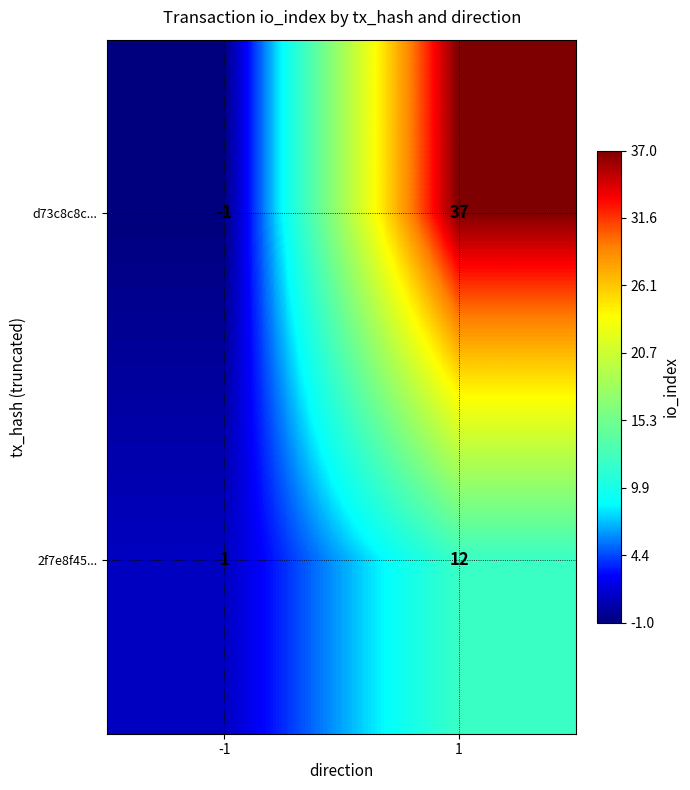

Rank the series at 1 from highest to lowest value.

d73c8c8c..., 2f7e8f45...